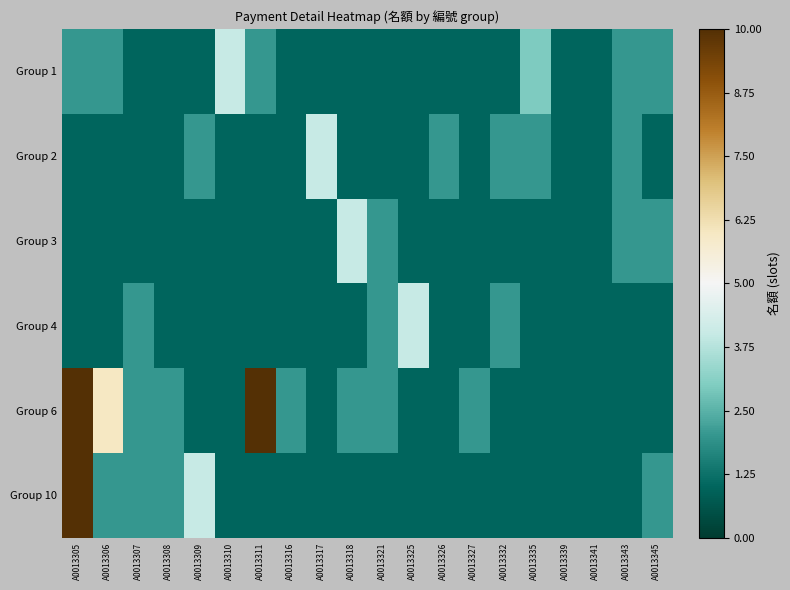

Reading left to right, what are all the values shown in this chart?

Group 1: A0013305=2	A0013306=2	A0013307=1	A0013308=1	A0013309=1	A0013310=4	A0013311=2	A0013316=1	A0013317=1	A0013318=1	A0013321=1	A0013325=1	A0013326=1	A0013327=1	A0013332=1	A0013335=3	A0013339=1	A0013341=1	A0013343=2	A0013345=2
Group 2: A0013305=1	A0013306=1	A0013307=1	A0013308=1	A0013309=2	A0013310=1	A0013311=1	A0013316=1	A0013317=4	A0013318=1	A0013321=1	A0013325=1	A0013326=2	A0013327=1	A0013332=2	A0013335=2	A0013339=1	A0013341=1	A0013343=2	A0013345=1
Group 3: A0013305=1	A0013306=1	A0013307=1	A0013308=1	A0013309=1	A0013310=1	A0013311=1	A0013316=1	A0013317=1	A0013318=4	A0013321=2	A0013325=1	A0013326=1	A0013327=1	A0013332=1	A0013335=1	A0013339=1	A0013341=1	A0013343=2	A0013345=2
Group 4: A0013305=1	A0013306=1	A0013307=2	A0013308=1	A0013309=1	A0013310=1	A0013311=1	A0013316=1	A0013317=1	A0013318=1	A0013321=2	A0013325=4	A0013326=1	A0013327=1	A0013332=2	A0013335=1	A0013339=1	A0013341=1	A0013343=1	A0013345=1
Group 6: A0013305=10	A0013306=6	A0013307=2	A0013308=2	A0013309=1	A0013310=1	A0013311=10	A0013316=2	A0013317=1	A0013318=2	A0013321=2	A0013325=1	A0013326=1	A0013327=2	A0013332=1	A0013335=1	A0013339=1	A0013341=1	A0013343=1	A0013345=1
Group 10: A0013305=10	A0013306=2	A0013307=2	A0013308=2	A0013309=4	A0013310=1	A0013311=1	A0013316=1	A0013317=1	A0013318=1	A0013321=1	A0013325=1	A0013326=1	A0013327=1	A0013332=1	A0013335=1	A0013339=1	A0013341=1	A0013343=1	A0013345=2